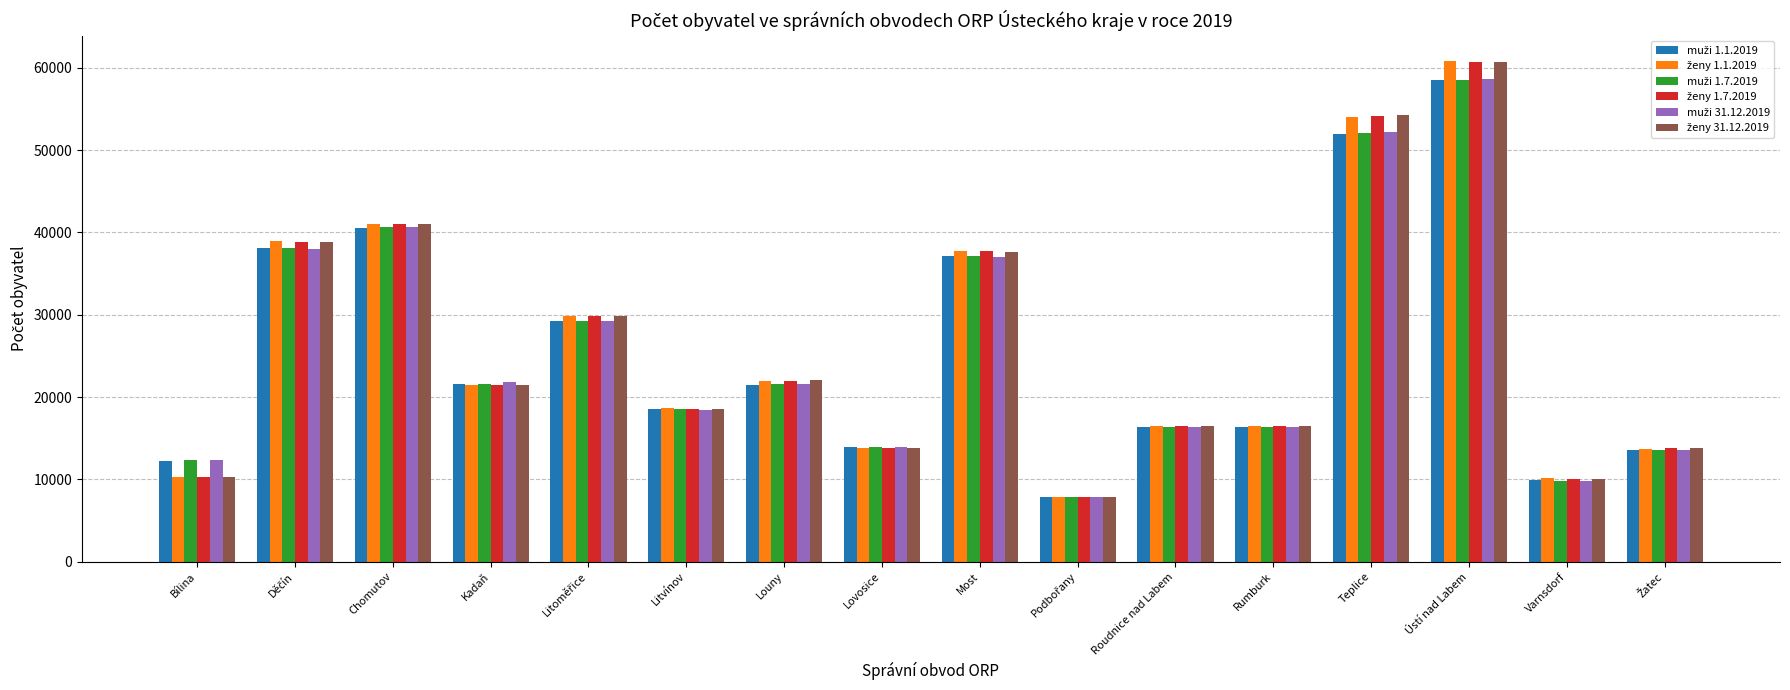

What is the label of the 16th bar from the right?

Bílina